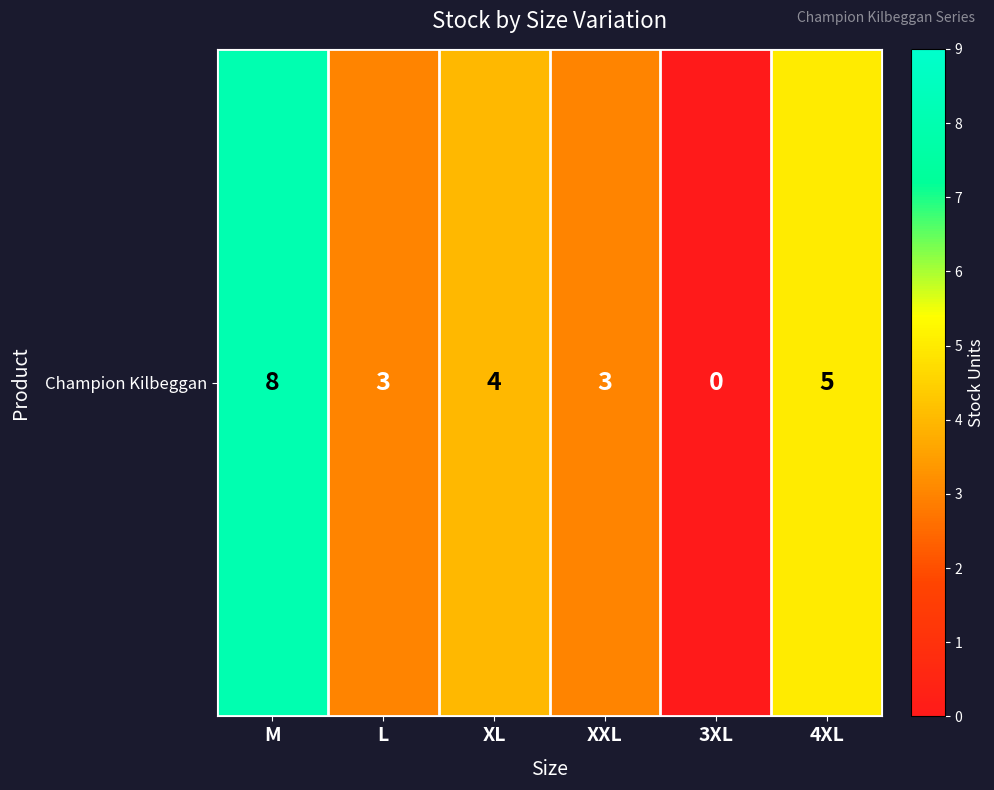

What is the change in value from XXL to 4XL?

+2